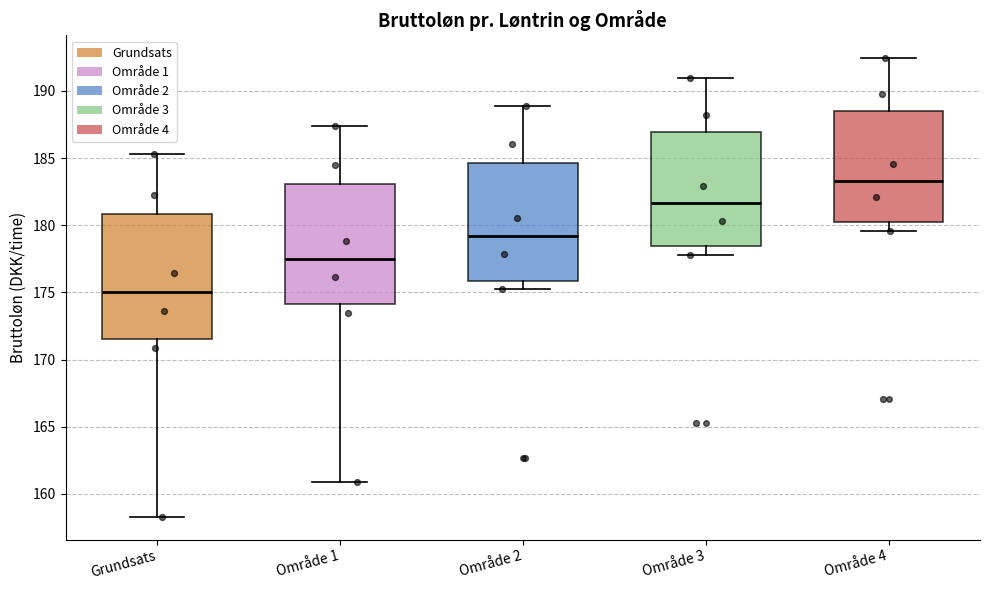

Which box's median line is the lowest?

Grundsats